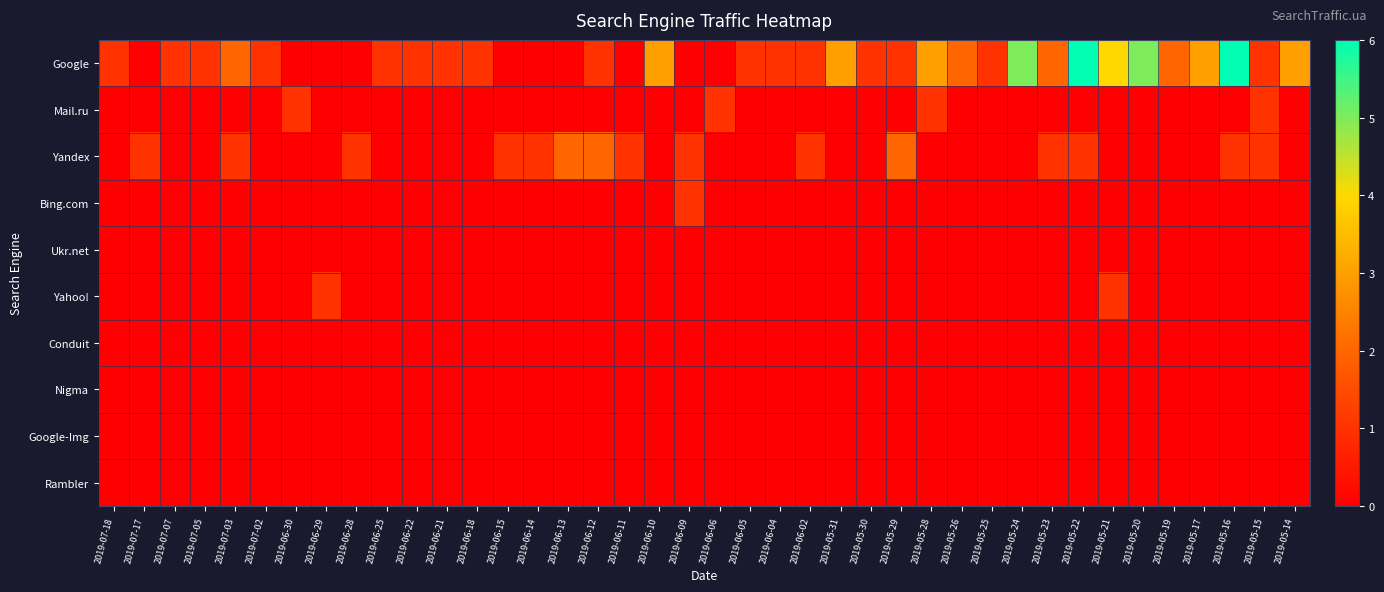

Which category has the lowest value across all series?

2019-07-17